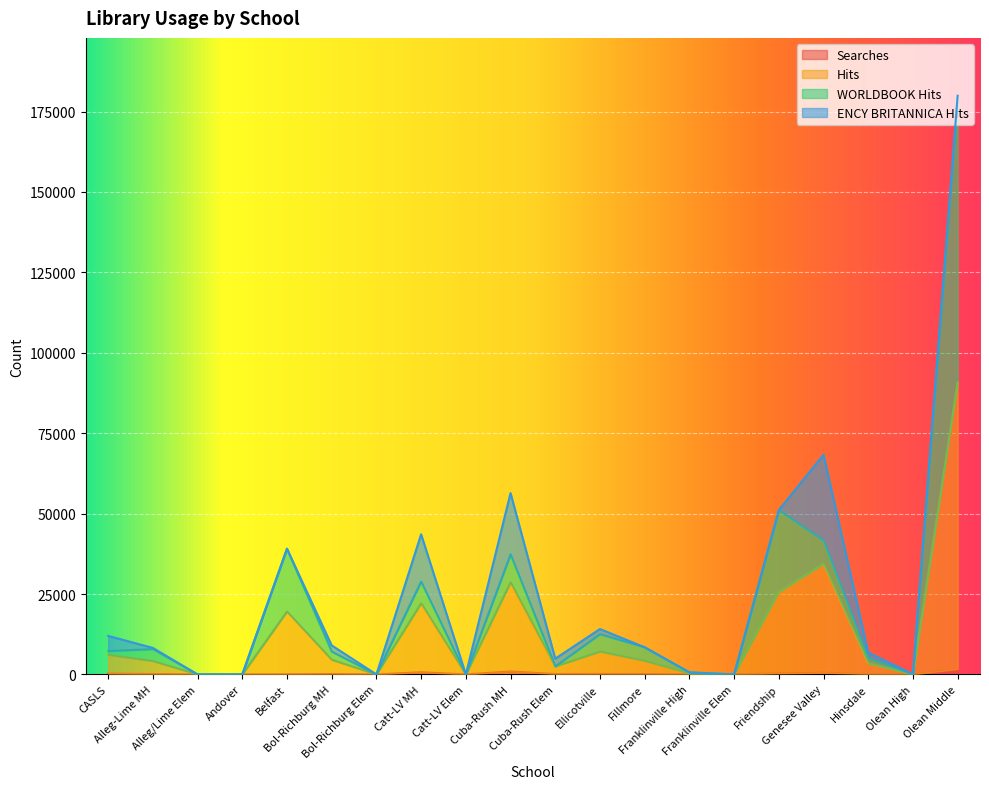

At which category does Hits reach its first local valley?

Bol-Richburg Elem